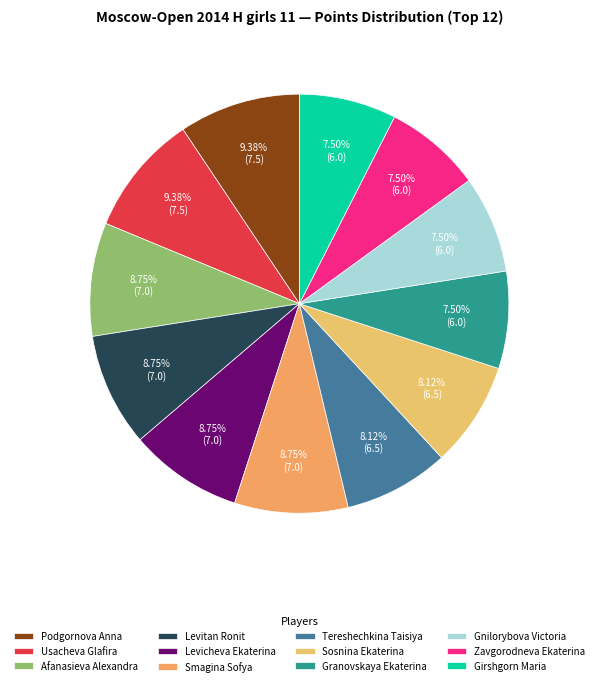

Is Smagina Sofya the majority of the pie?

No